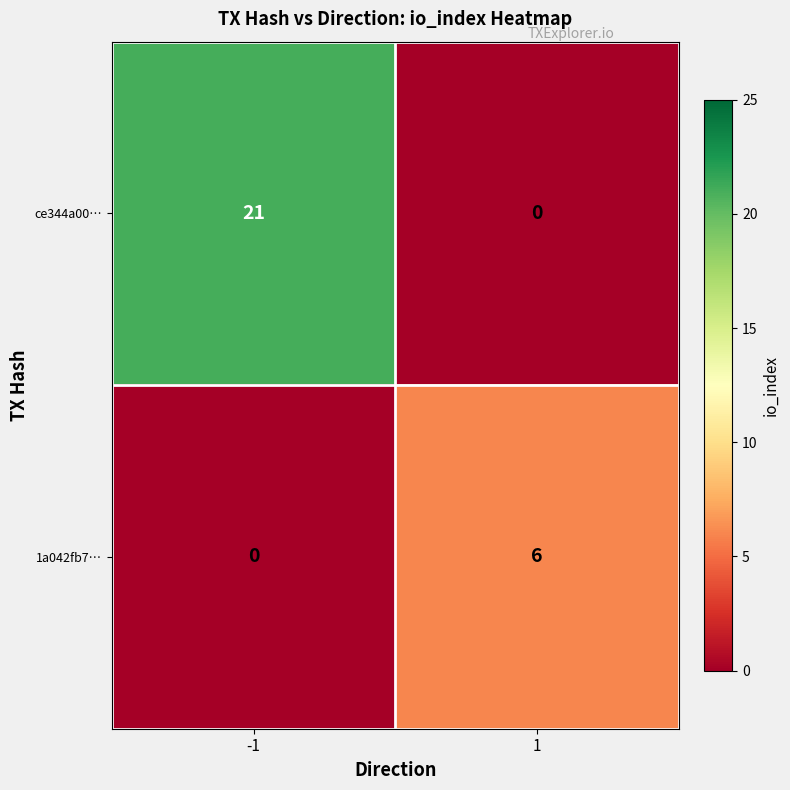

What is the difference between the maximum and minimum values in the ce344a00… series?

21